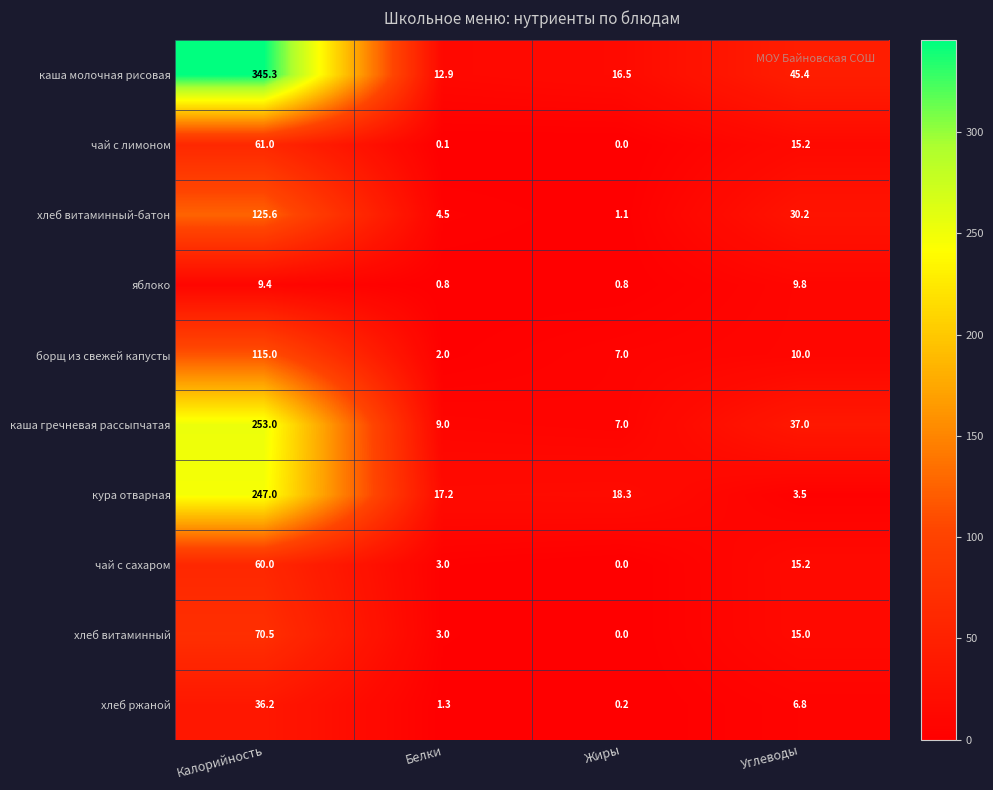

Where is хлеб витаминный nearest to the value 35?

Углеводы